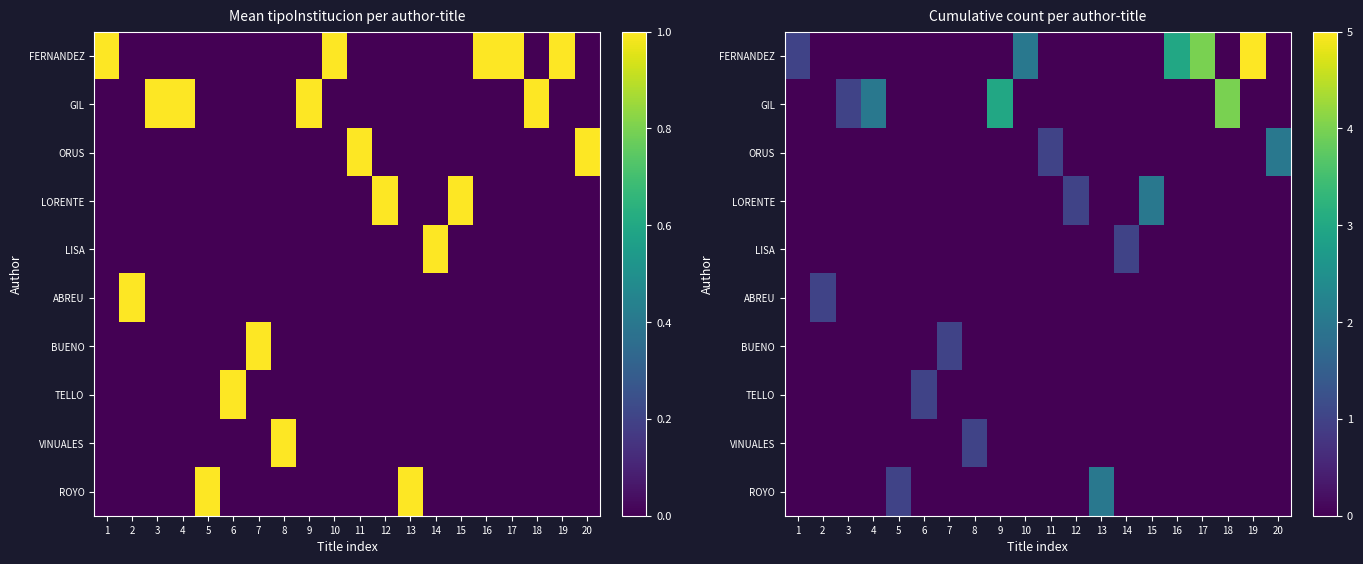

What is the maximum value shown in the chart?

5